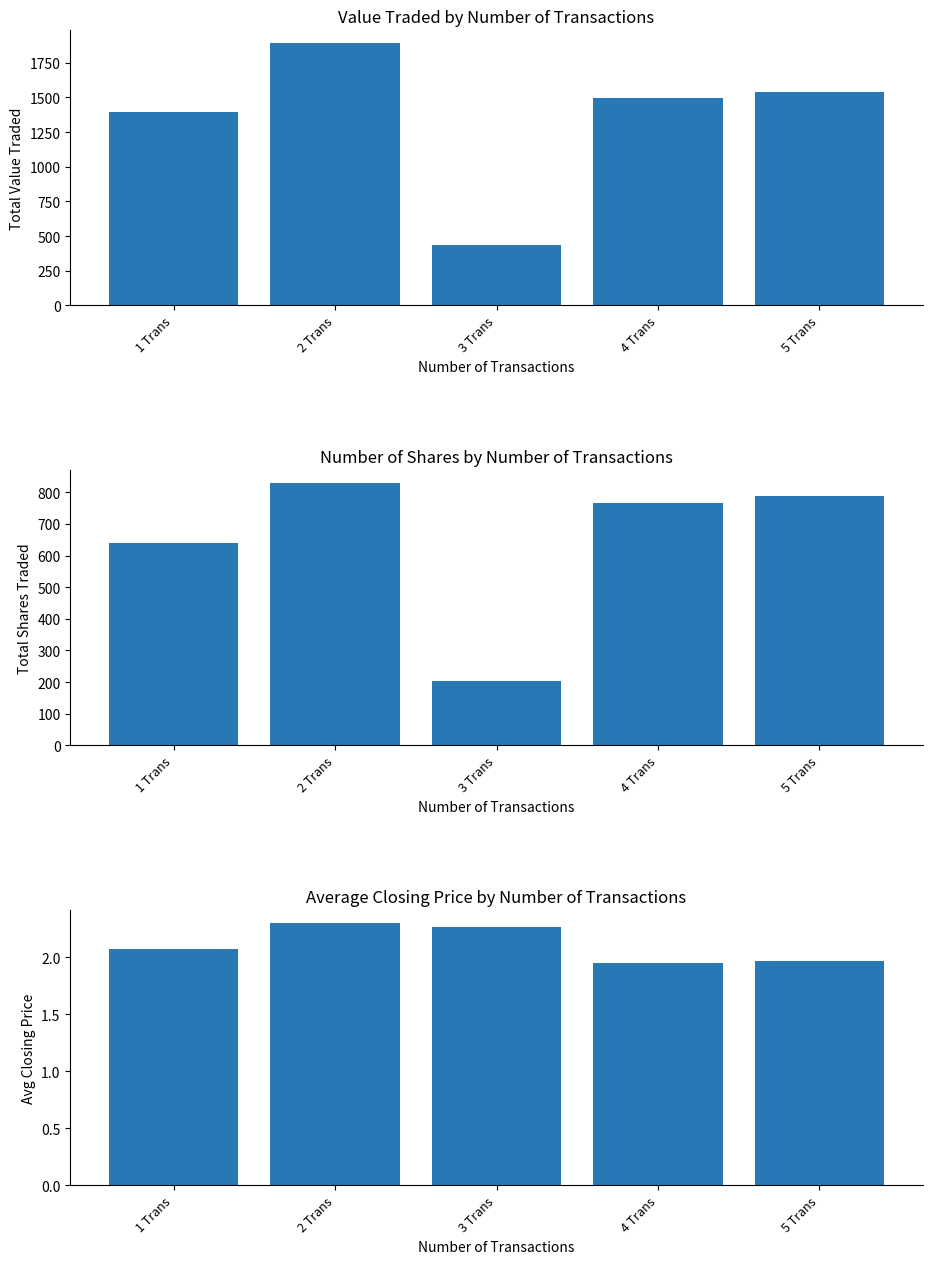

What is the spread (max minus min) of values at 3 Trans?

436.7